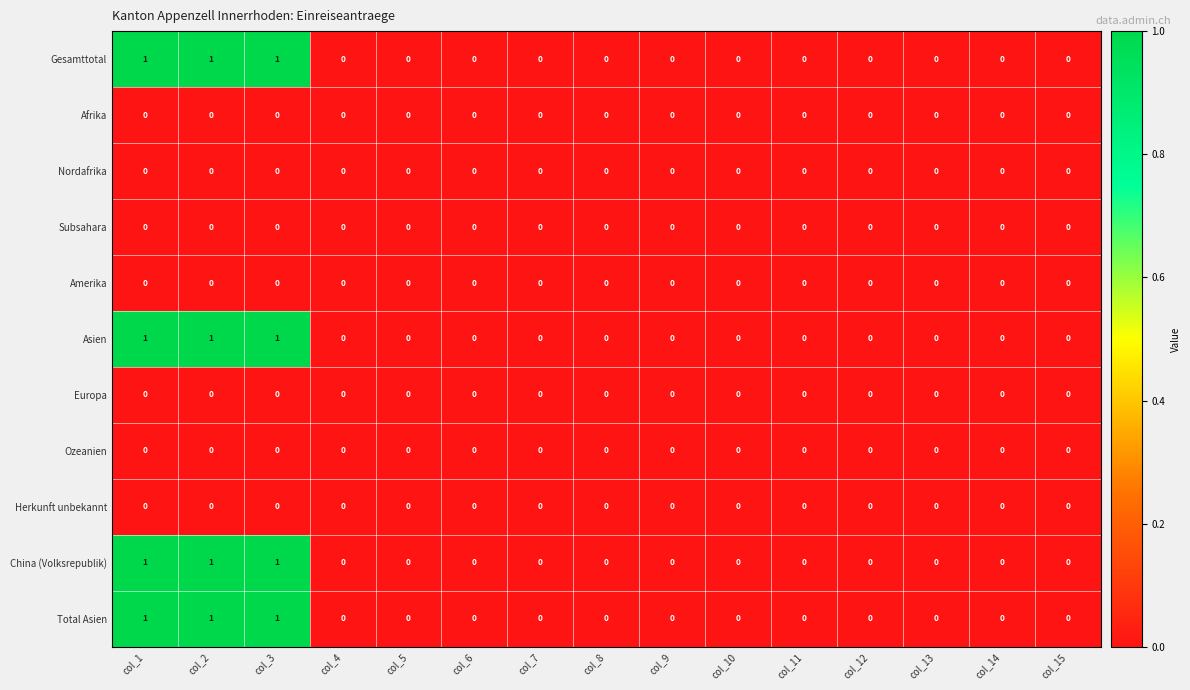

The Amerika series shows 0 at col_8. True or false?

True